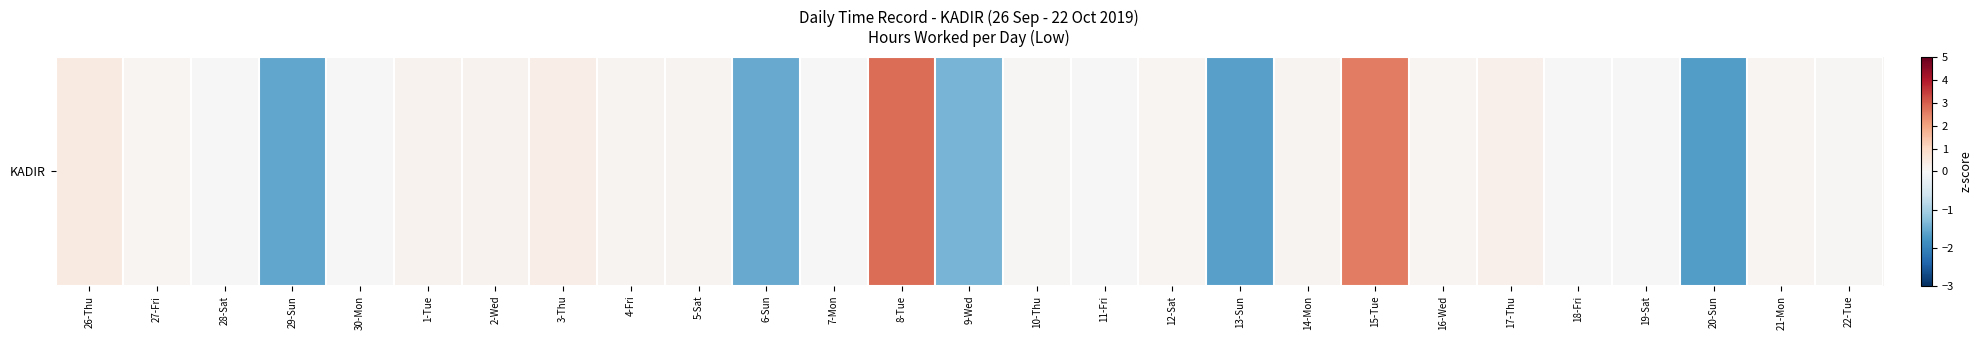

Rank the categories by value from lowest to highest.

20-Sun, 13-Sun, 29-Sun, 6-Sun, 9-Wed, 11-Fri, 28-Sat, 7-Mon, 18-Fri, 19-Sat, 30-Mon, 10-Thu, 22-Tue, 21-Mon, 27-Fri, 12-Sat, 16-Wed, 5-Sat, 4-Fri, 14-Mon, 2-Wed, 1-Tue, 17-Thu, 3-Thu, 26-Thu, 15-Tue, 8-Tue